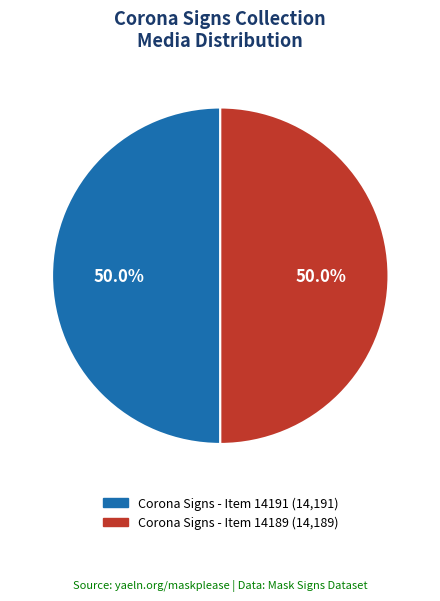

What portion of the pie excludes Corona Signs - Item 14191?

50.0%